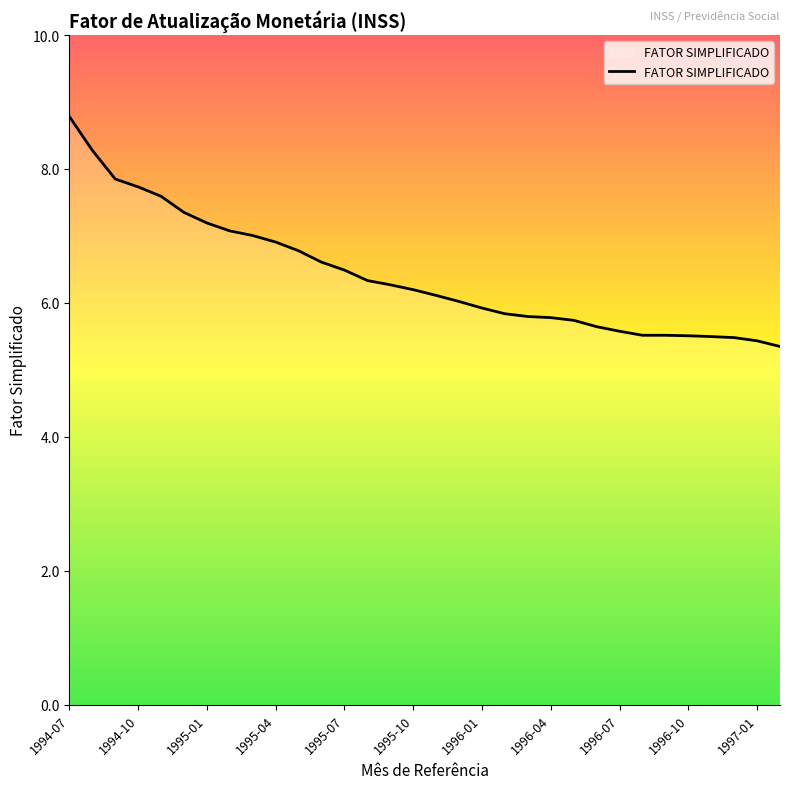

What is the minimum value shown in the chart?

5.4